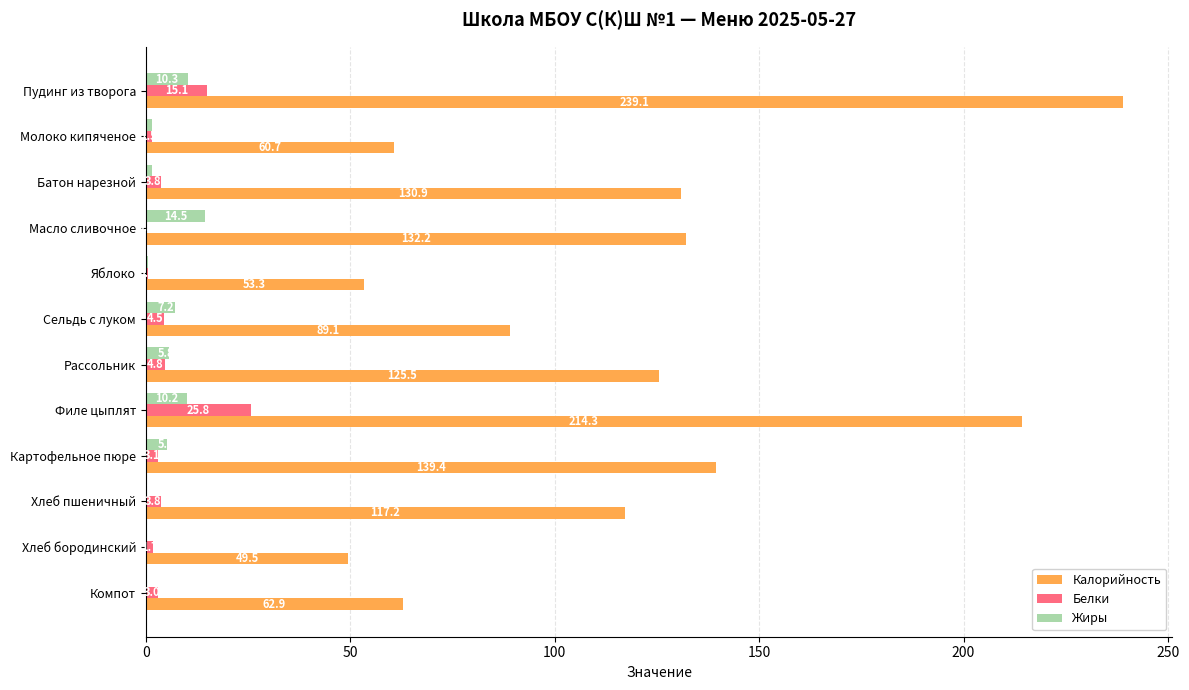

The Жиры series shows 0.5 at Яблоко. True or false?

True